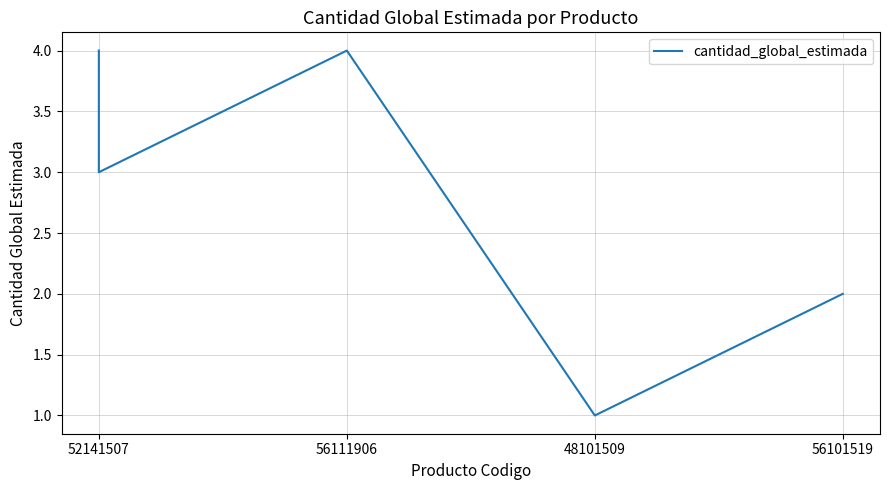

What is the label of the 4th point from the left?

48101509